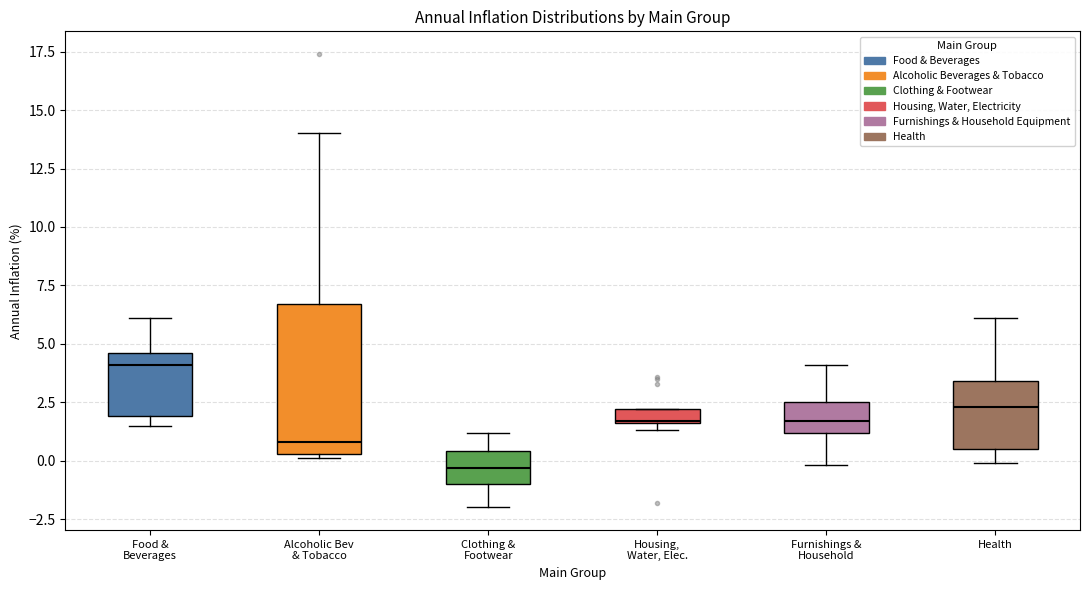

Where is the lower edge of the box for Health on the y-axis? The values are not printed on the chart, so give them approximately, as read against the axis.

0.5